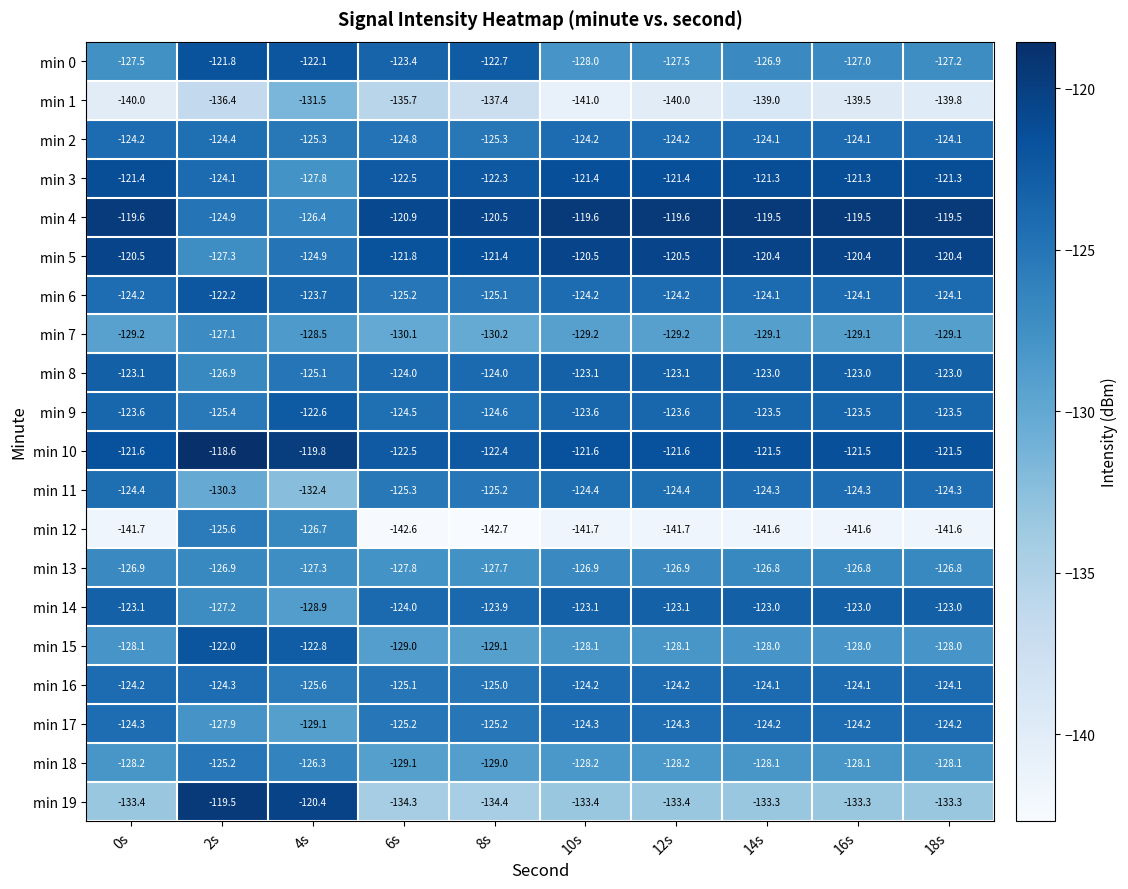

What is the spread (max minus min) of values at 8s?

22.2